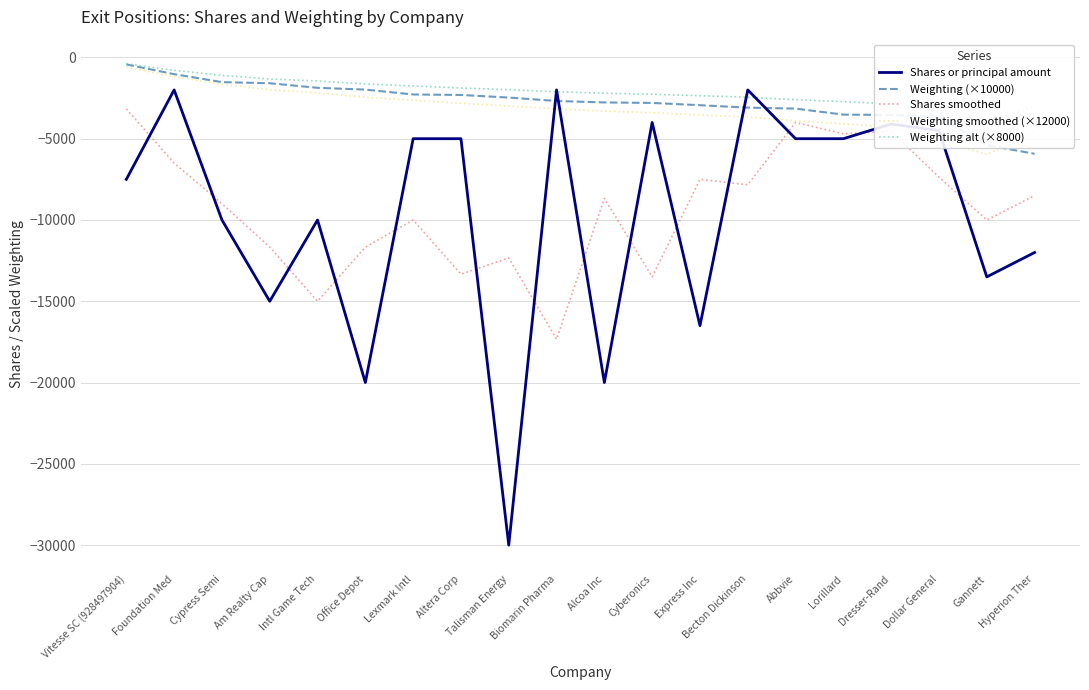

At which label is Shares smoothed closest to -10250?

Gannett